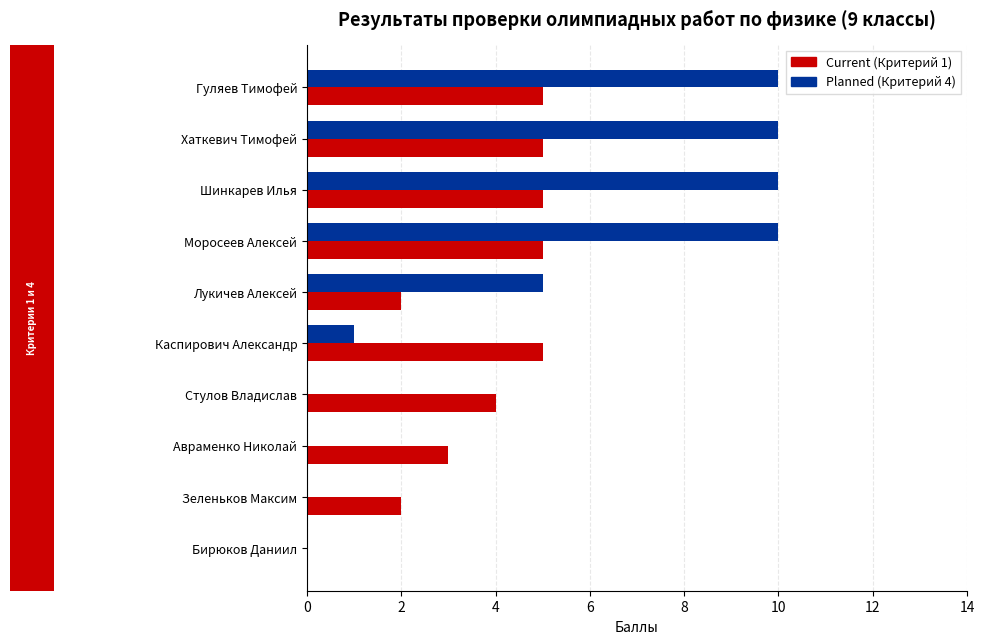

What is the total value across all series at Хаткевич Тимофей?

15